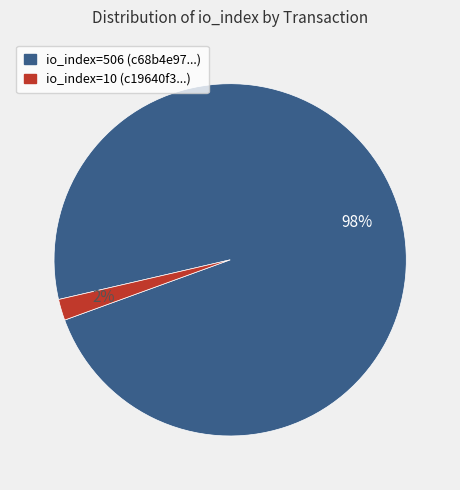

What is the majority slice?

io_index=506